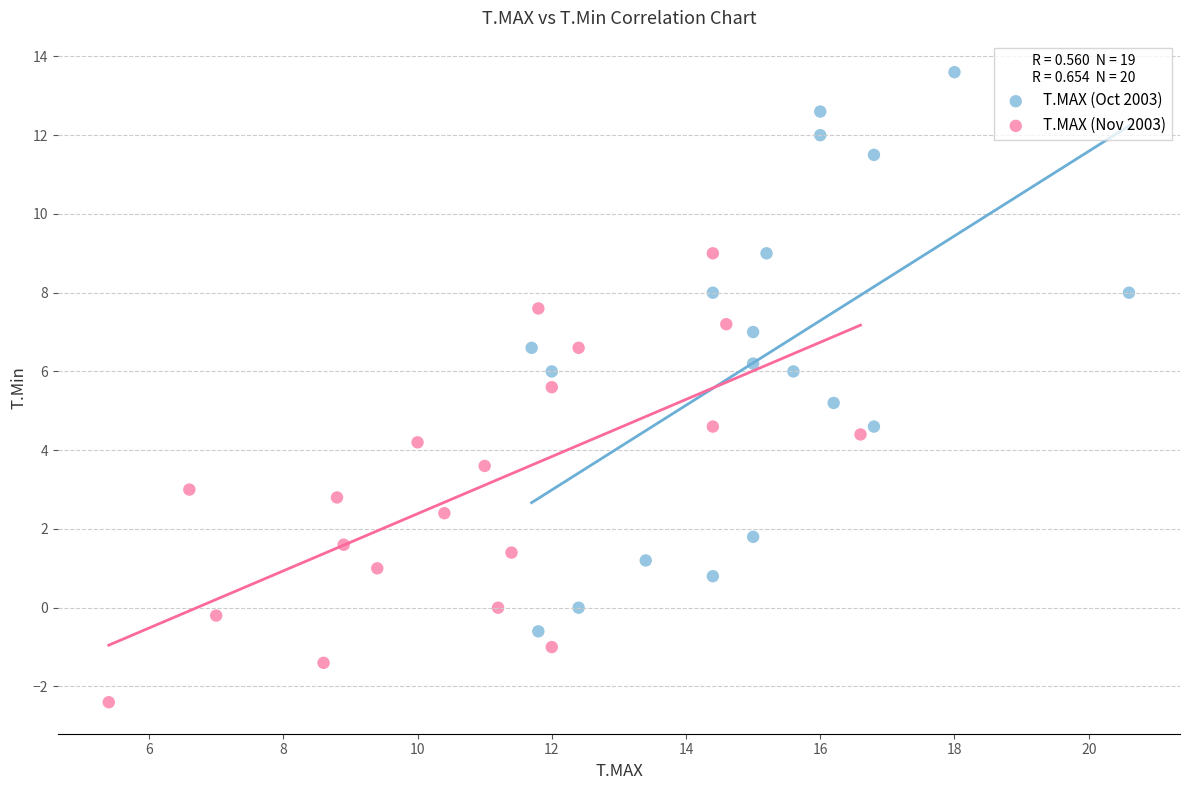

What are all the series names shown in the legend?

T.MAX (Oct 2003), T.MAX (Nov 2003)